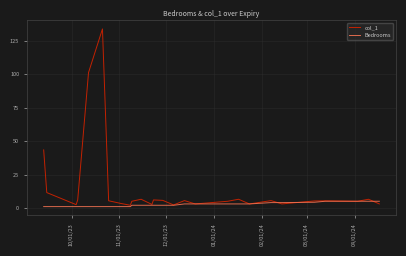

What are all the series names shown in the legend?

col_1, Bedrooms